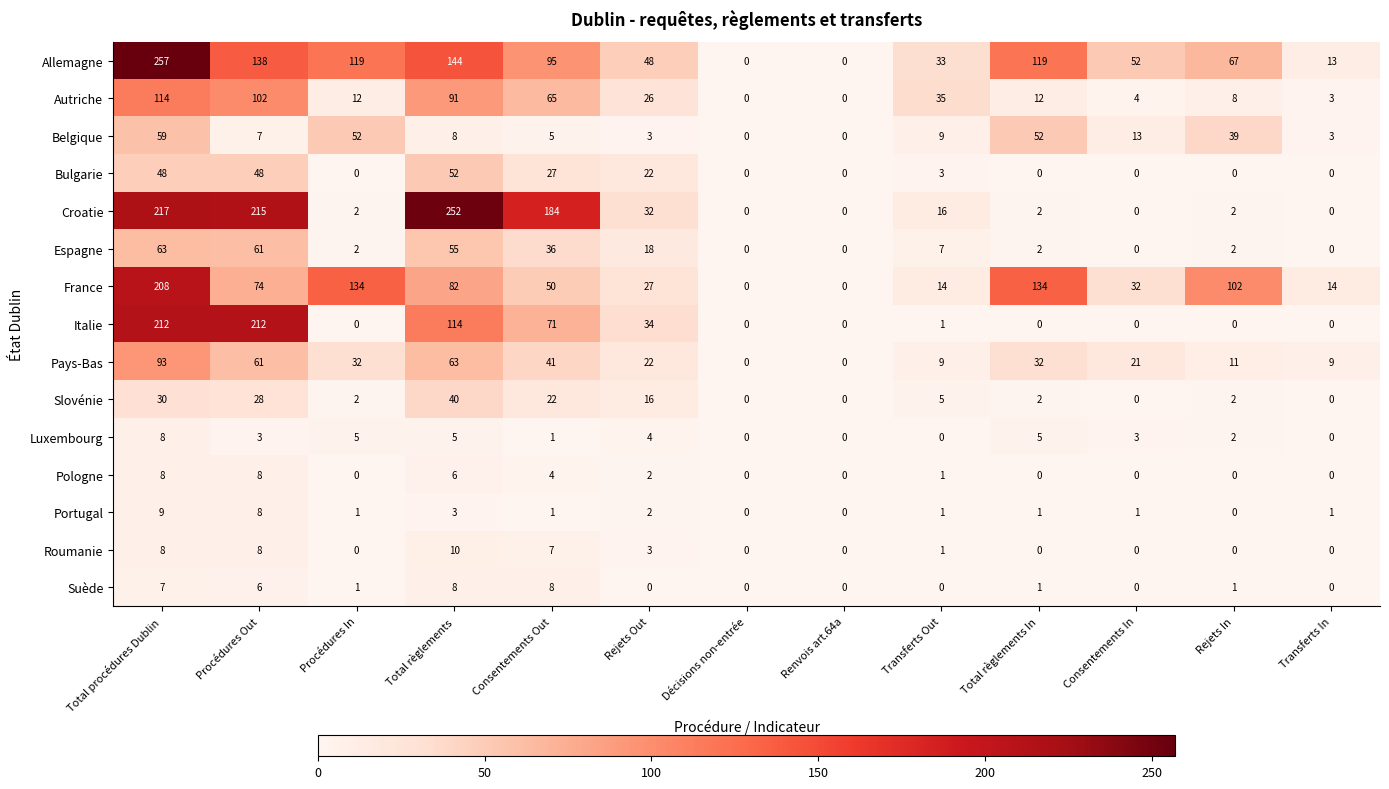

Where is Portugal nearest to the value 4?

Total règlements